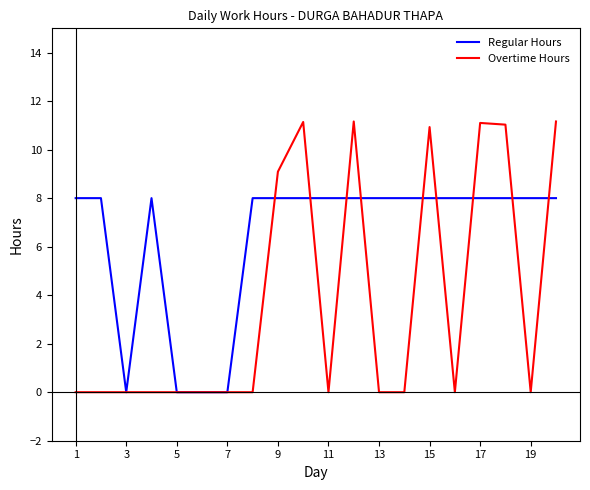

Which series has the largest total across all categories?

Regular Hours